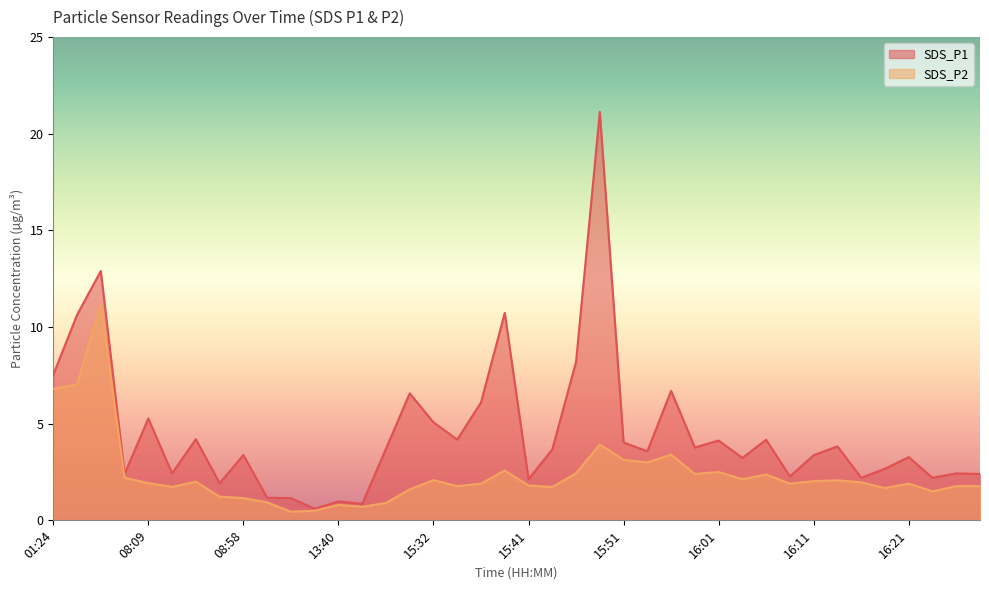

What is the difference between the maximum and second lowest values in the SDS_P2 series?

10.7